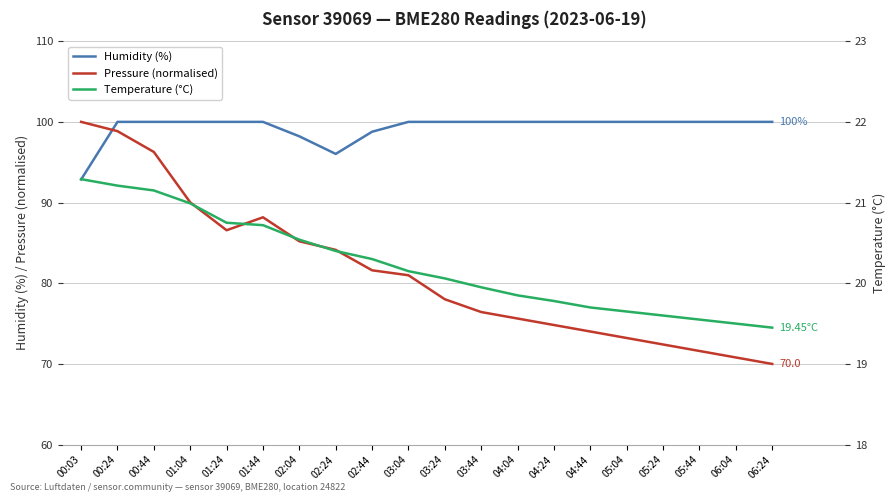

Rank the series by their maximum value, from lowest to highest.

Temperature (°C), Humidity (%), Pressure (normalised)